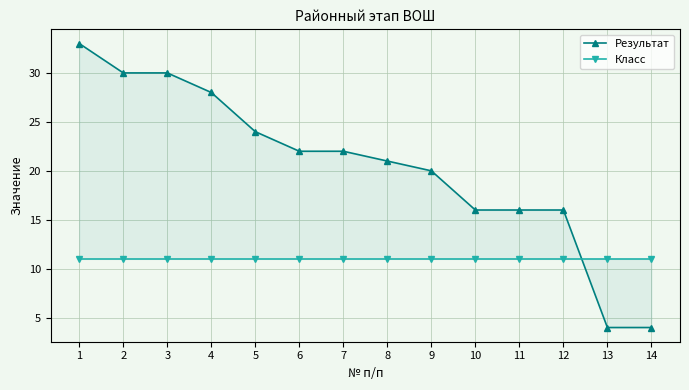

Which series has the largest total across all categories?

Результат